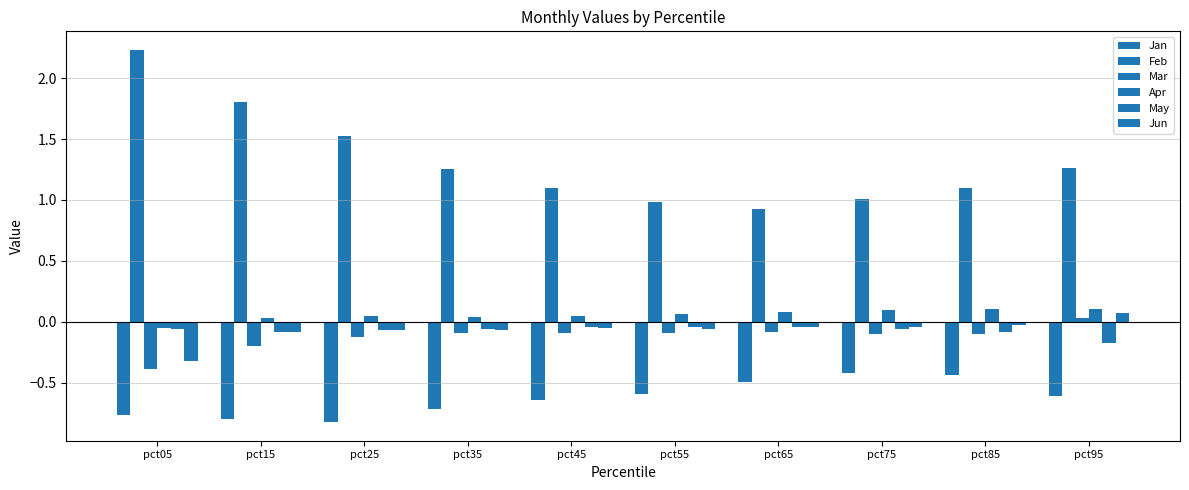

How many bars are there in total?

60